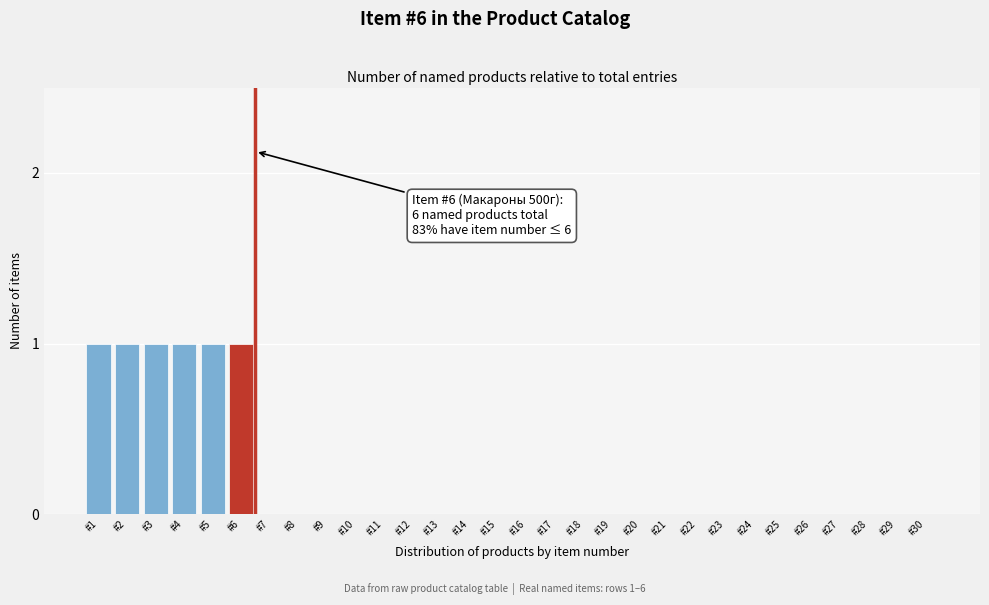

Reading right to left, what are all the values shown in this chart?

#30=0	#29=0	#28=0	#27=0	#26=0	#25=0	#24=0	#23=0	#22=0	#21=0	#20=0	#19=0	#18=0	#17=0	#16=0	#15=0	#14=0	#13=0	#12=0	#11=0	#10=0	#9=0	#8=0	#7=0	#6=1	#5=1	#4=1	#3=1	#2=1	#1=1